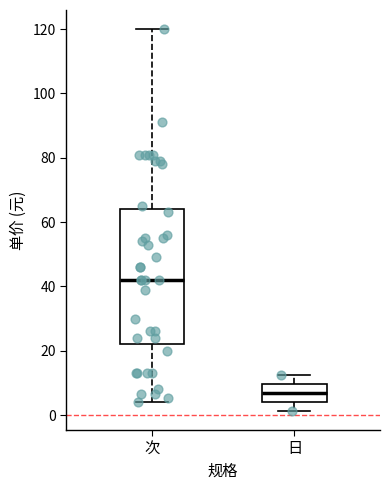

Reading left to right, read every box against the y-axis: the position of its median line, the range the box covers, and the ends of its whiskers. The values are not printed on the chart, so give them approximately, as read against the axis.

次: median 42, box 22 to 64, whiskers 4 to 120
日: median 6, box 4 to 10, whiskers 2 to 12